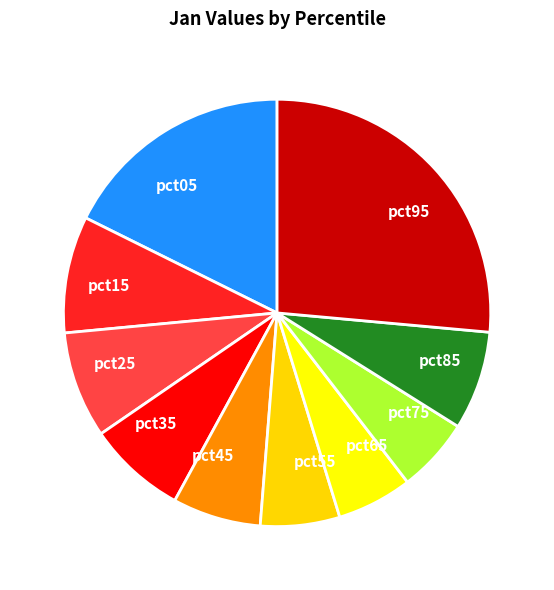

Which has a higher value, pct65 or pct35?

pct35